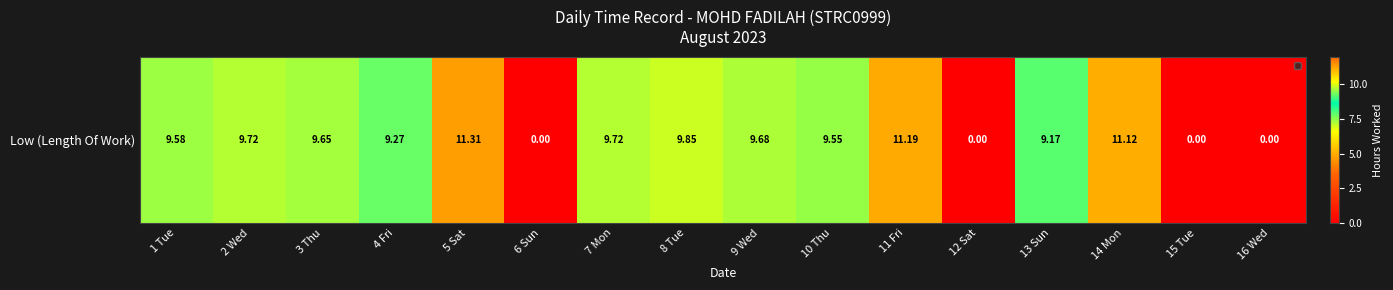

What is the difference between the values at 1 Tue and 8 Tue?

0.3